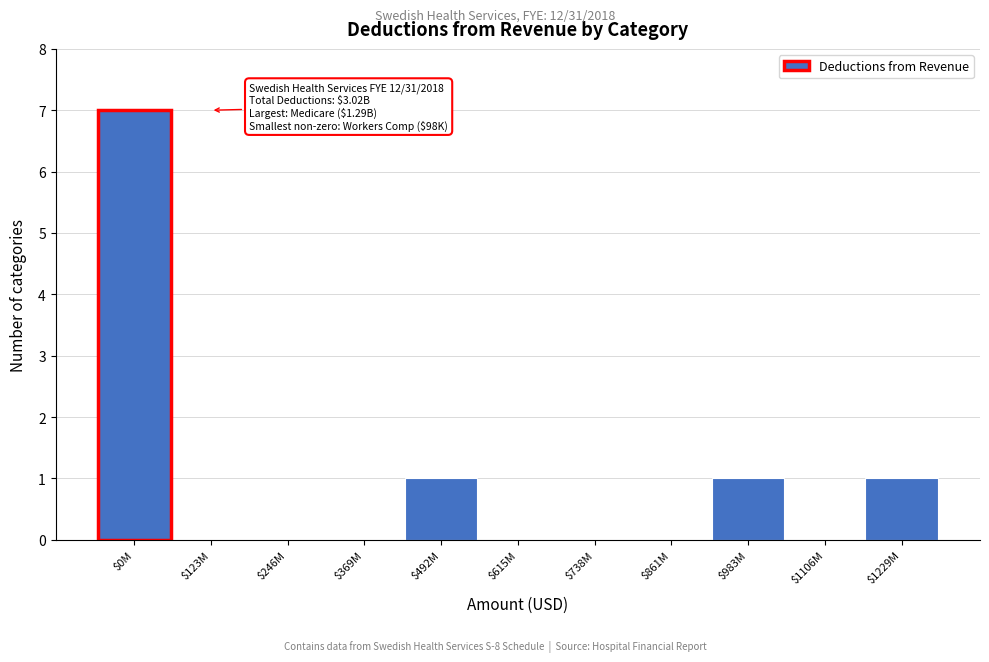

What is the greatest value displayed?

7